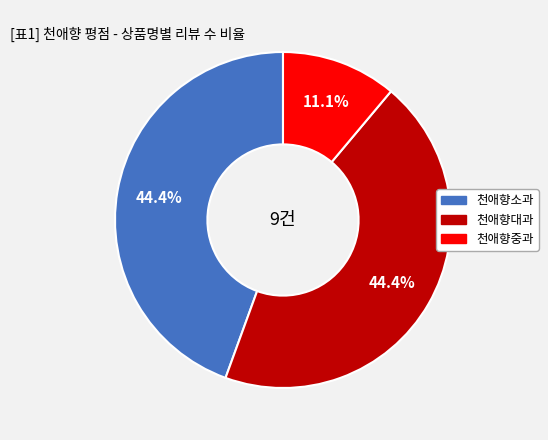

Approximately how many times larger is the value at 천애향대과 compared to 천애향소과?

1.0